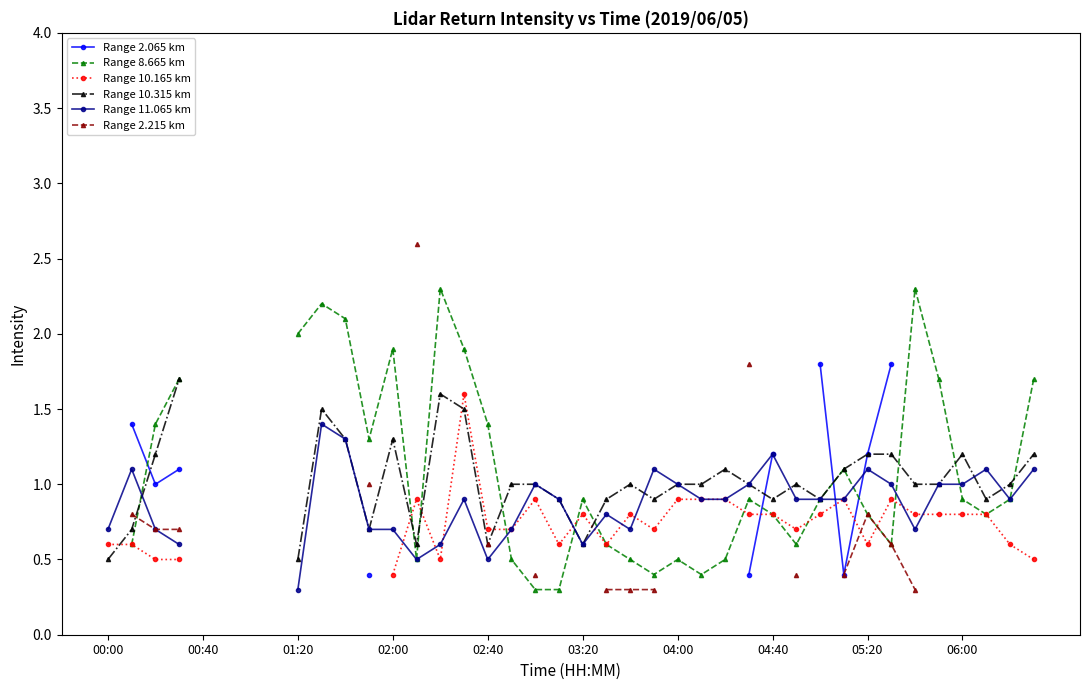

In Range 2.065 km, how many points are lower than both neighbors (excluding endpoints)?

2